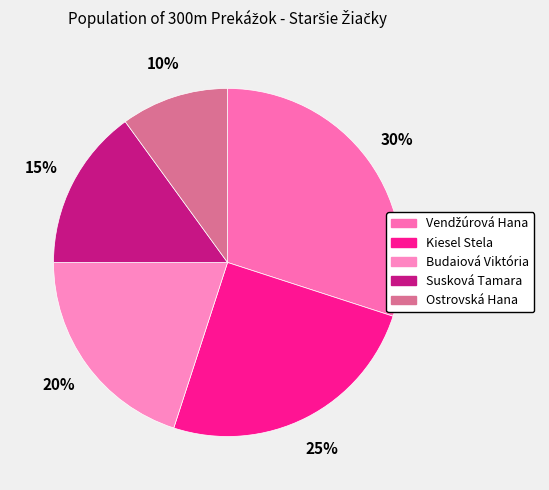

To the nearest percent, what is the average slice percentage?

20%